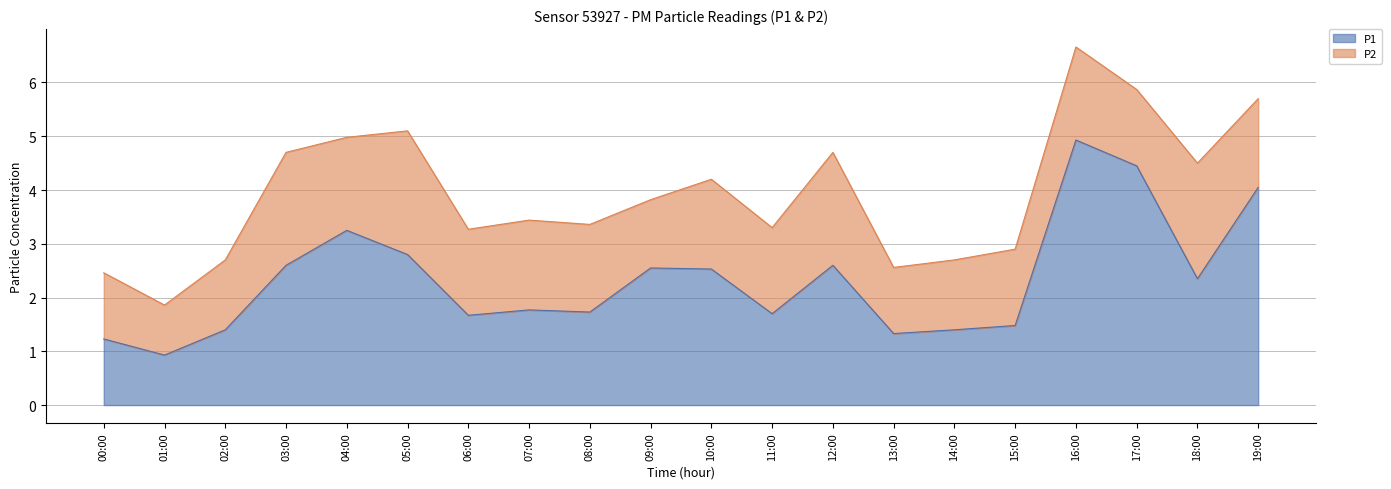

The value at 14:00 is 1.4. True or false?

True